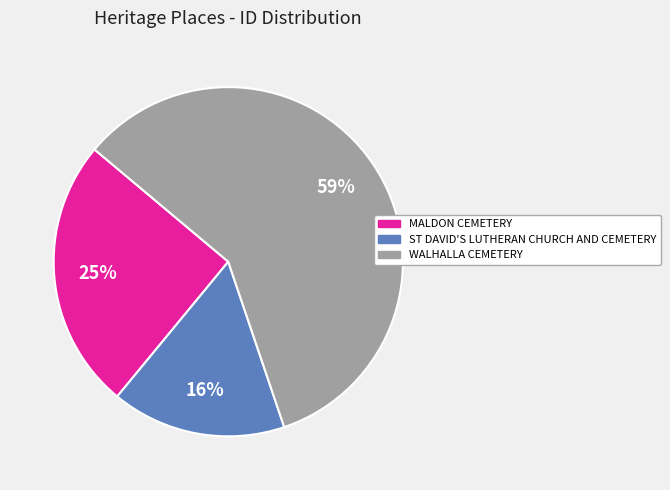

To the nearest percent, what is the average slice percentage?

33%